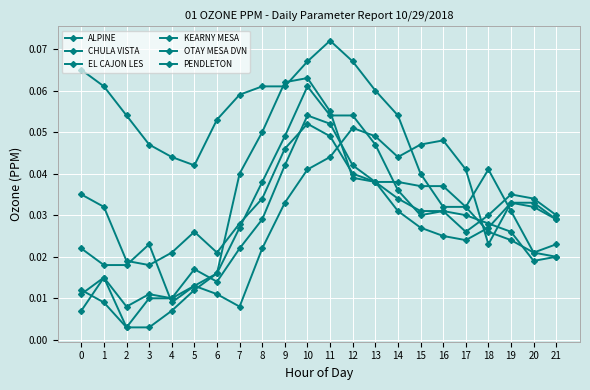

Does the chart display data point markers on the line(s)?

Yes